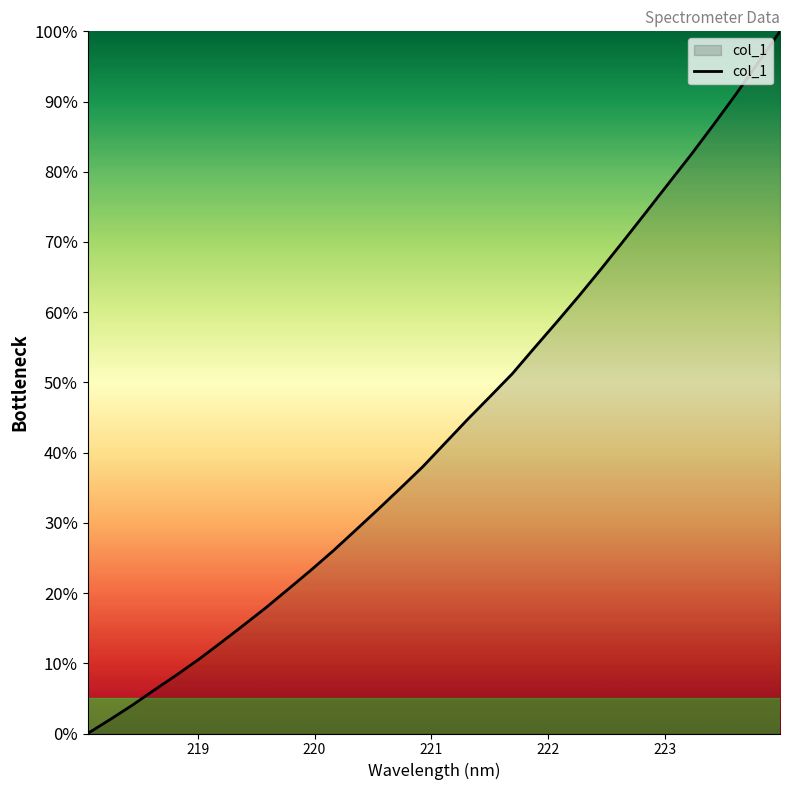

Count the number of data series in this chart.

1